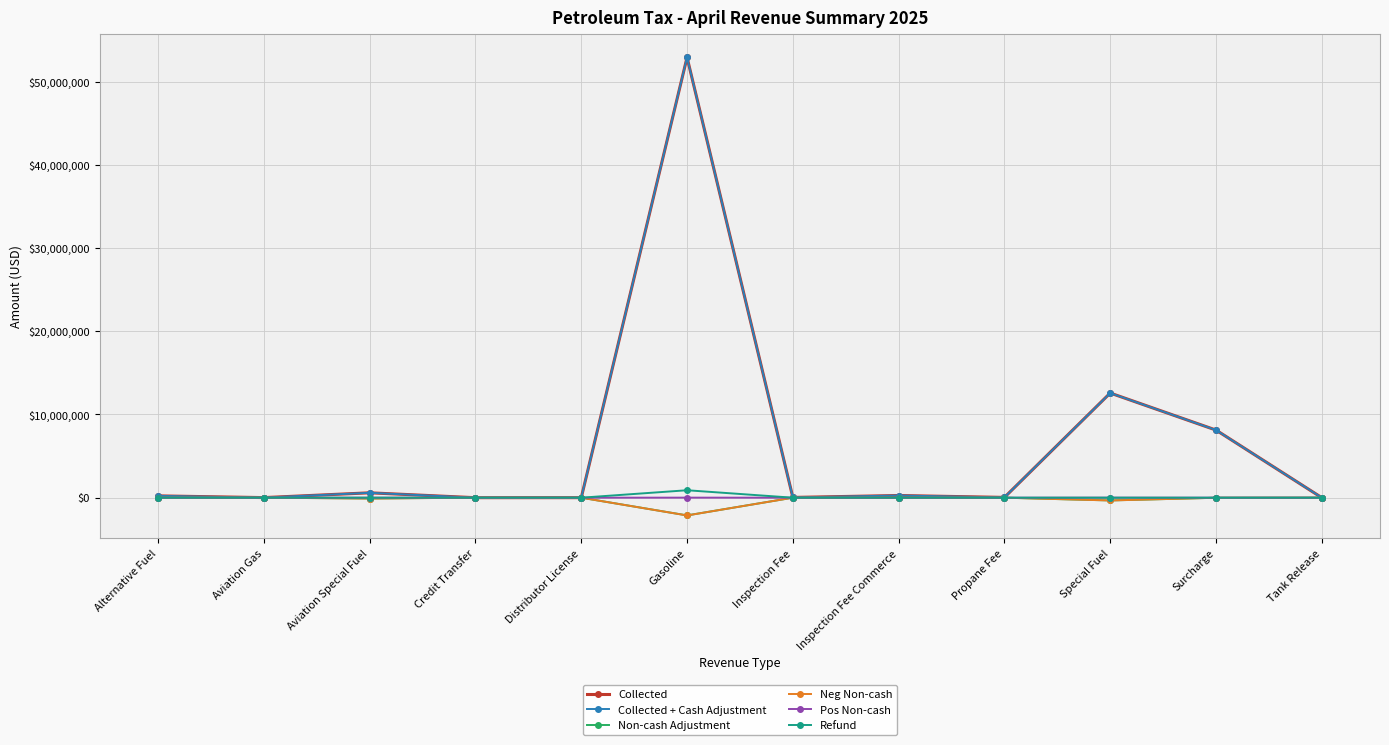

What is the total value across all series at Inspection Fee Commerce?

524778.7